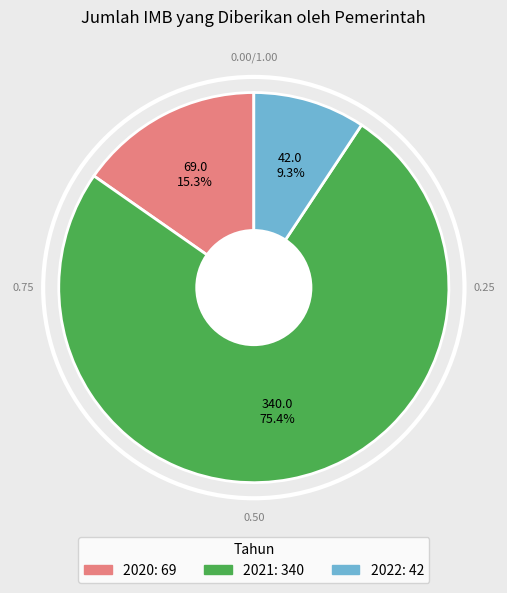

What percentage is the 2021 slice, to the nearest percent?

75%